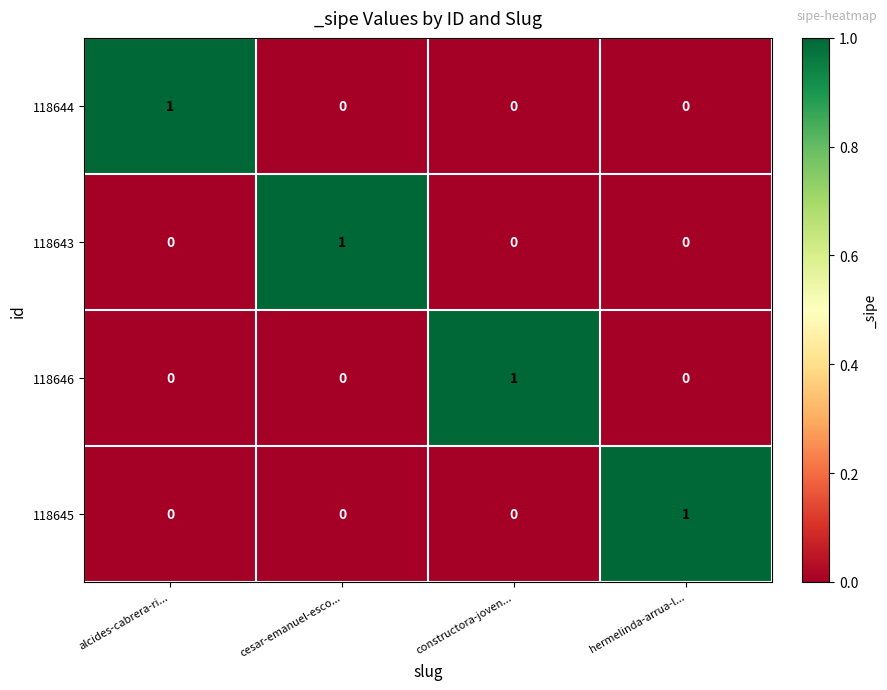

At how many categories does at least one series exceed 0?

4